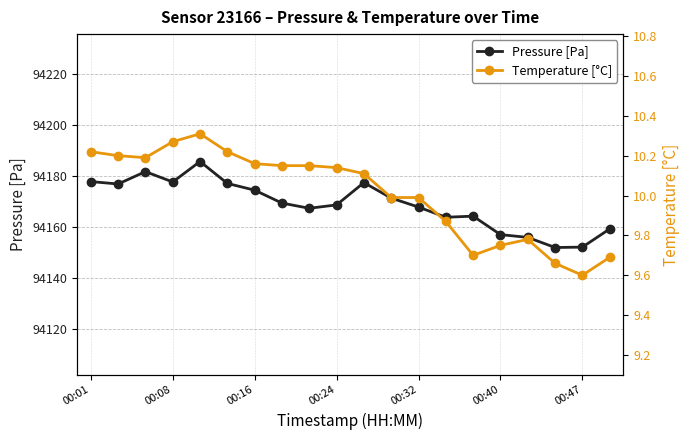

What is the greatest value displayed?

94185.7